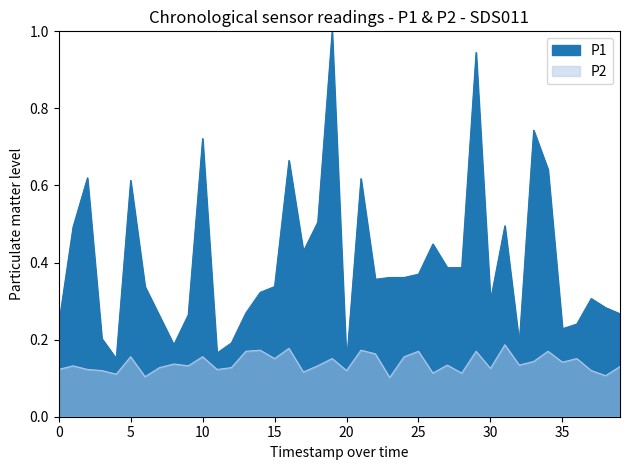

In P1, how many points are higher than both neighbors (excluding endpoints)?

11